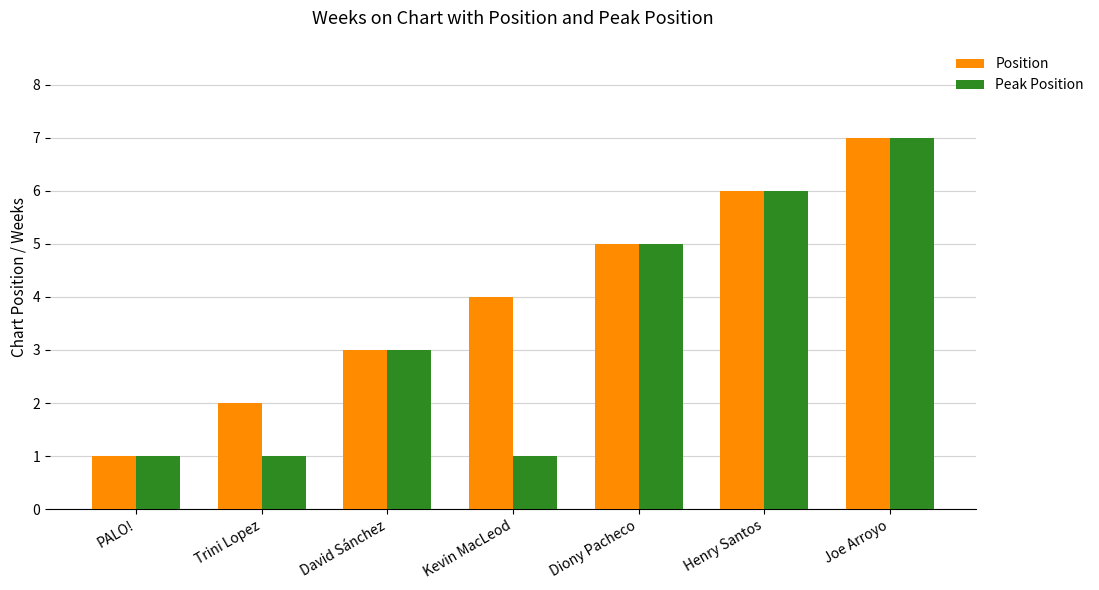

What is the spread (max minus min) of values at Trini Lopez?

1